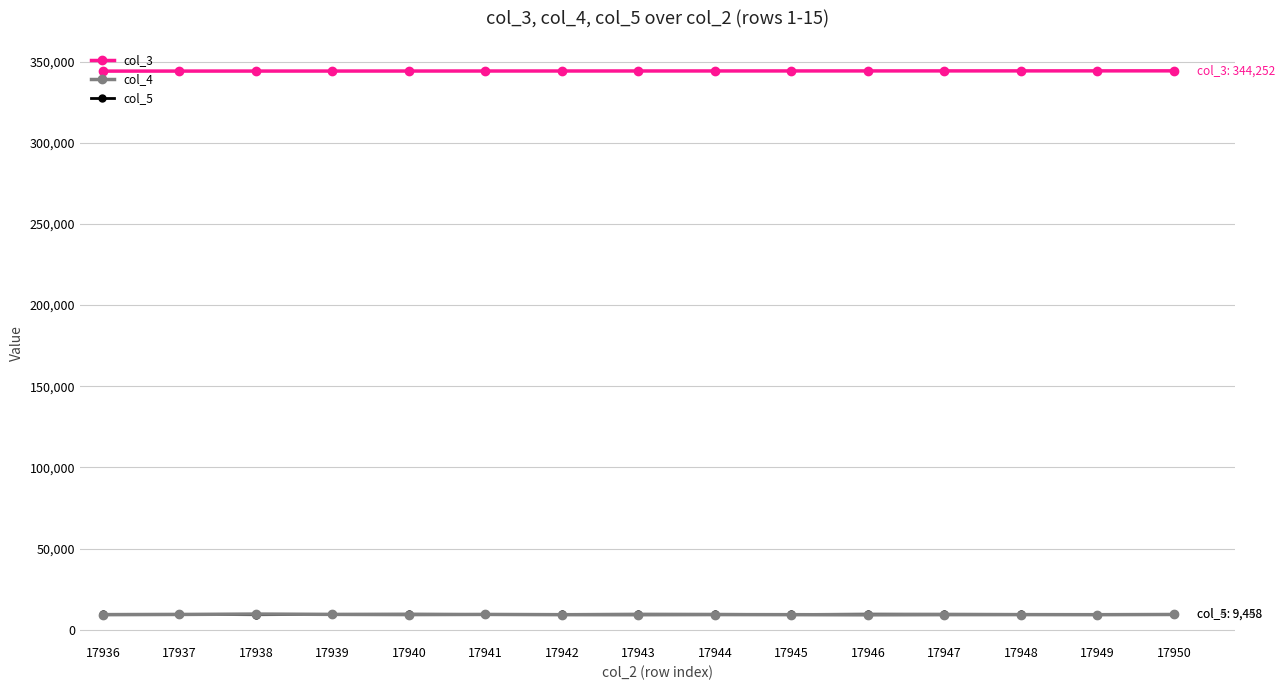

What value does the col_3 series have at 17947?

344218